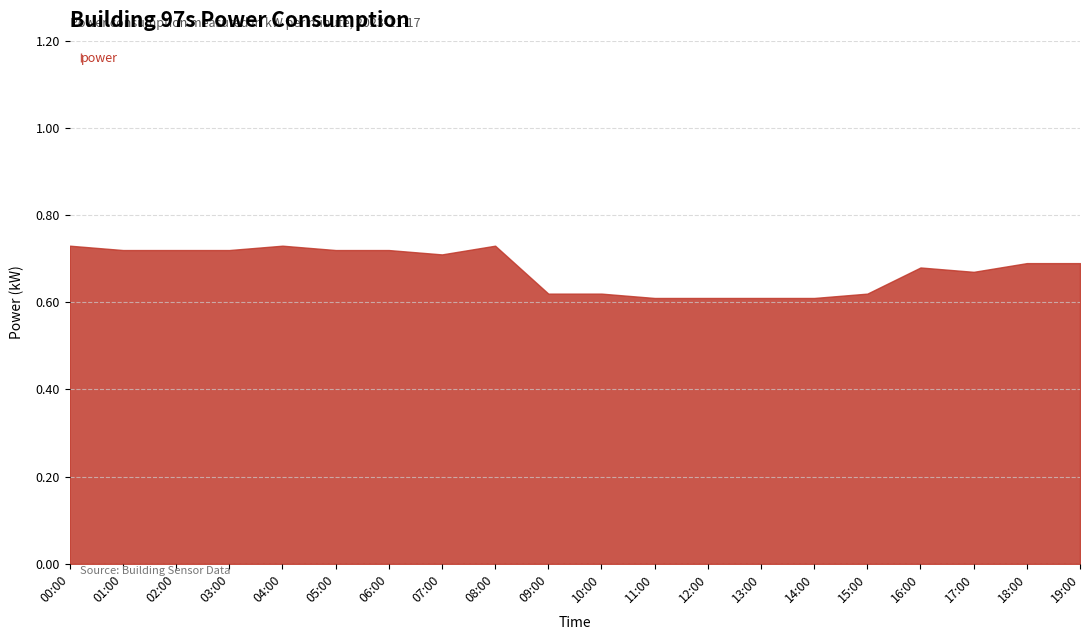

At which category does the chart reach its peak across all series?

00:00